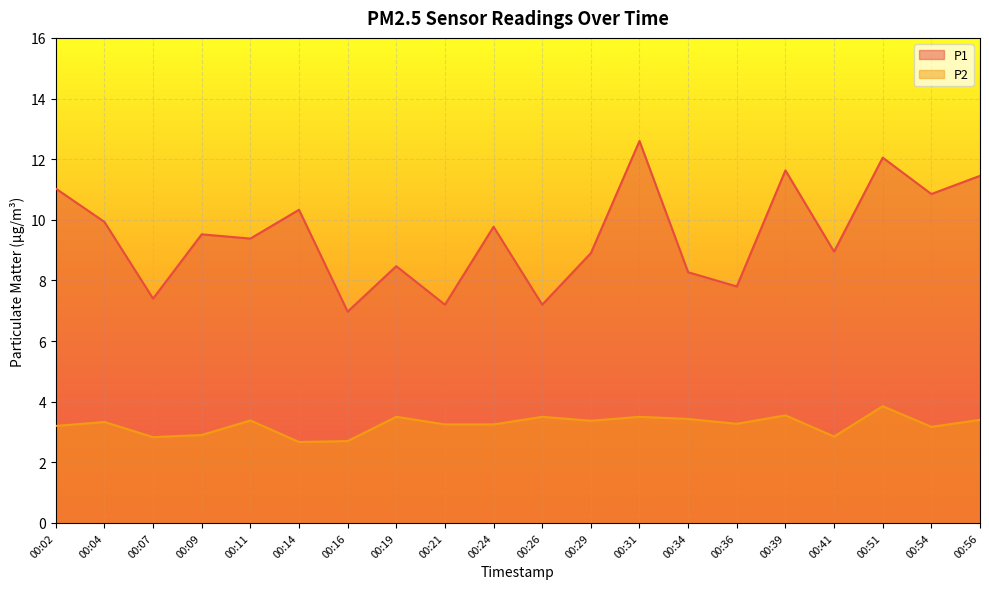

Rank the series at 00:51 from highest to lowest value.

P1, P2